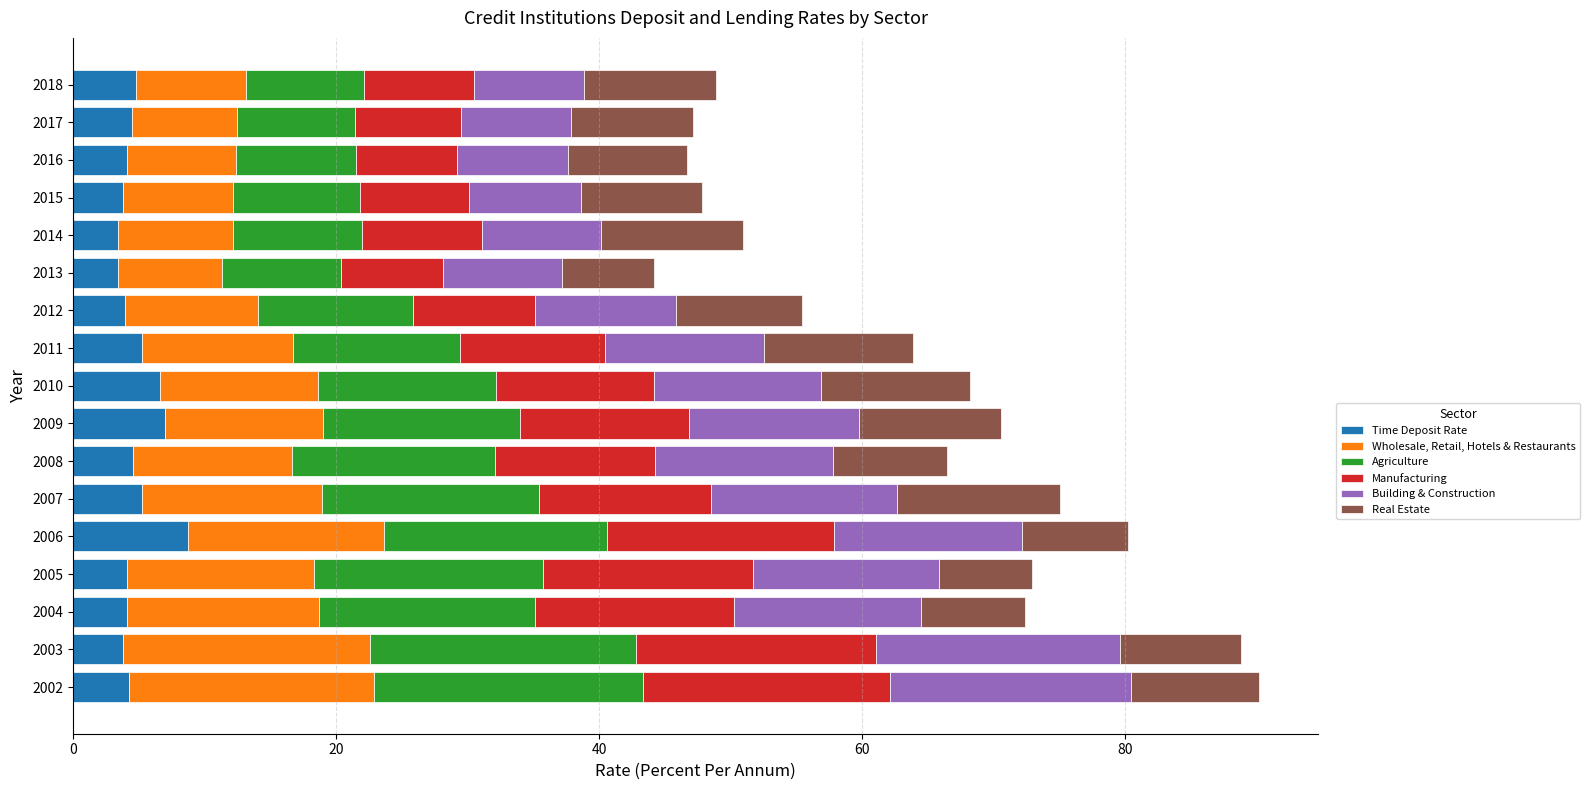

The value of Time Deposit Rate at 2015 is 3.8. True or false?

True